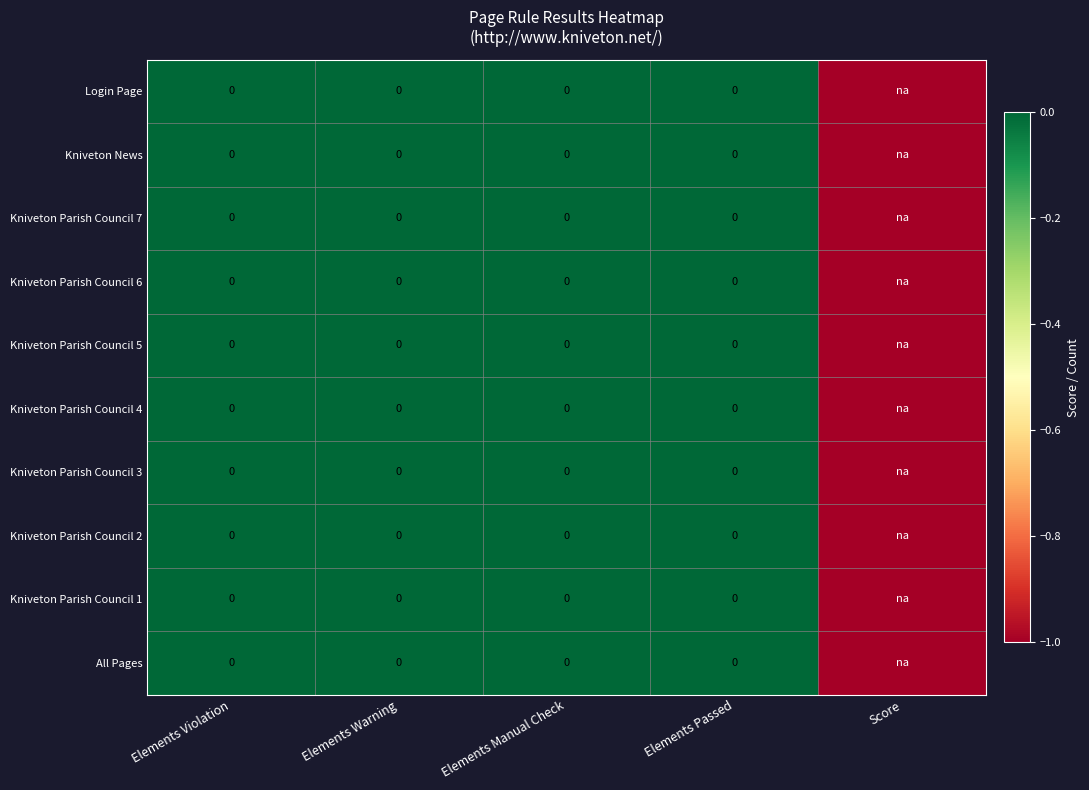

Rank the series at Elements Manual Check from highest to lowest value.

Login Page, Kniveton News, Kniveton Parish Council 7, Kniveton Parish Council 6, Kniveton Parish Council 5, Kniveton Parish Council 4, Kniveton Parish Council 3, Kniveton Parish Council 2, Kniveton Parish Council 1, All Pages